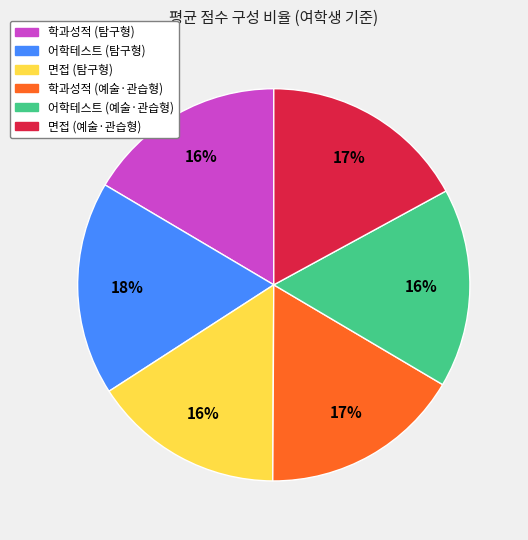

How many slices are in this pie chart?

6